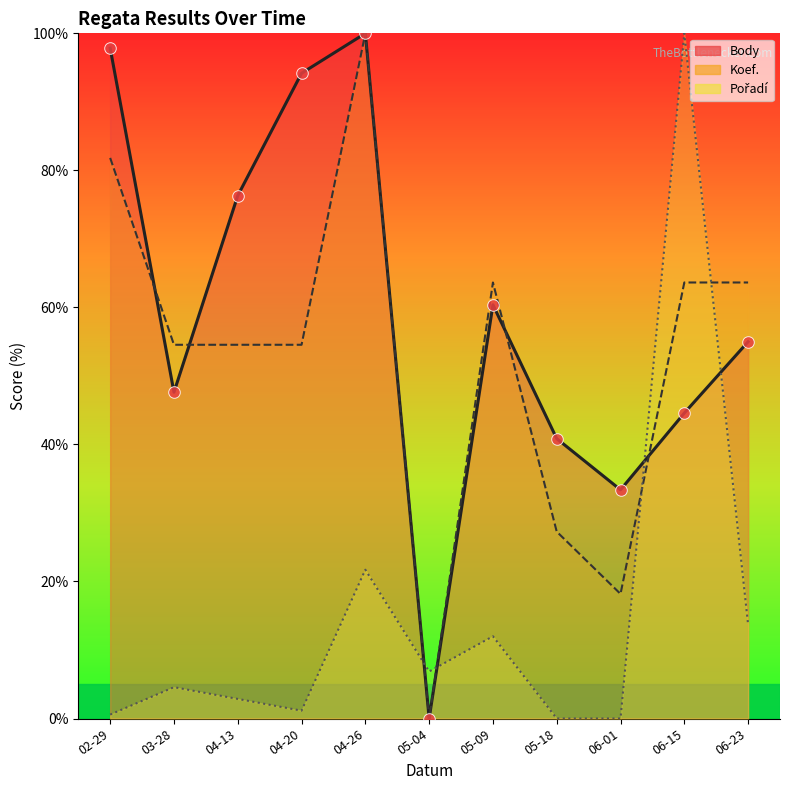

Which series has the largest Y range (max minus min)?

Body